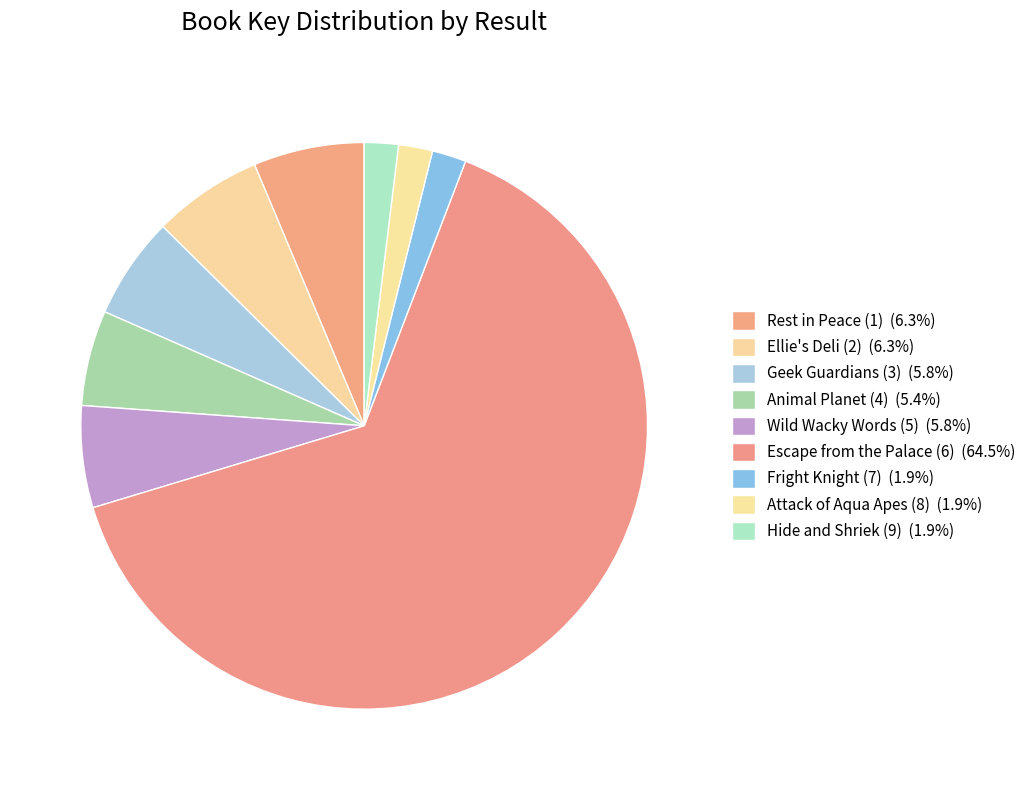

Which slice represents more than half of the pie?

Escape from the Palace (6)